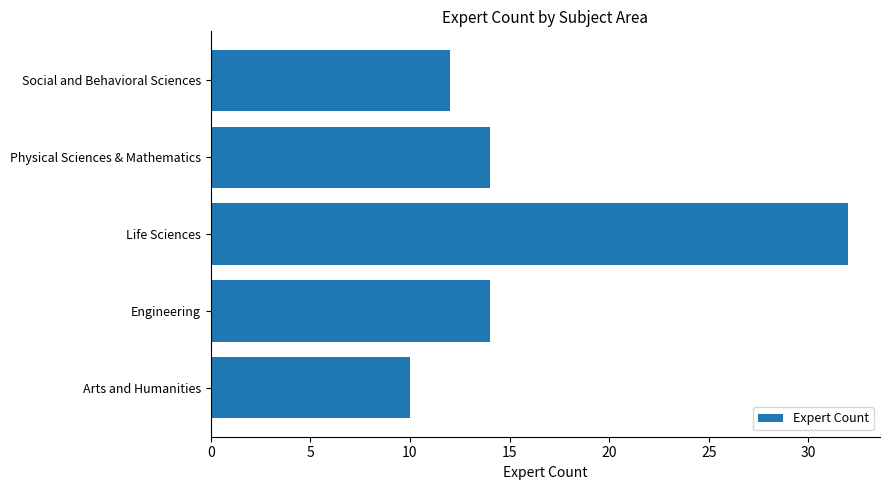

What is the change in value from Arts and Humanities to Life Sciences?

+22